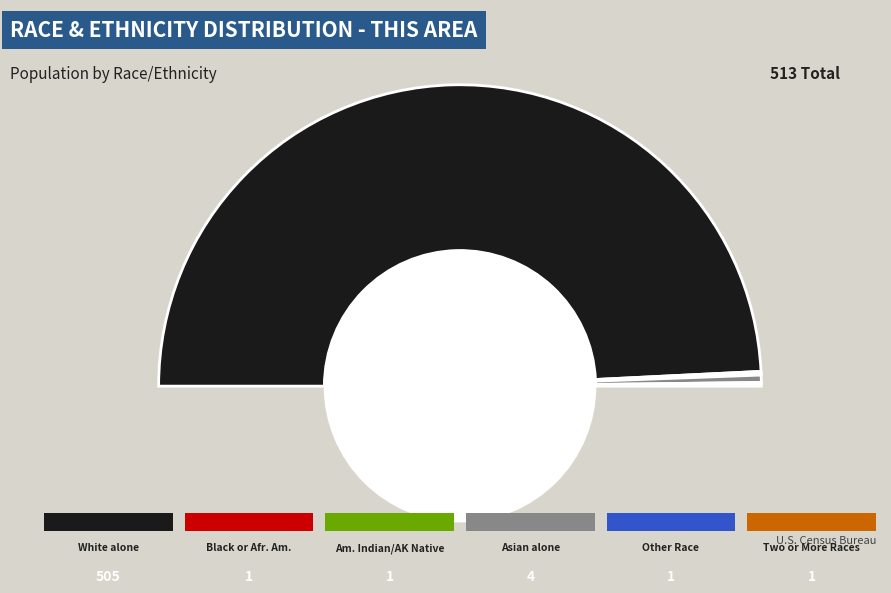

Does Black or African American alone represent more than half of the total?

No